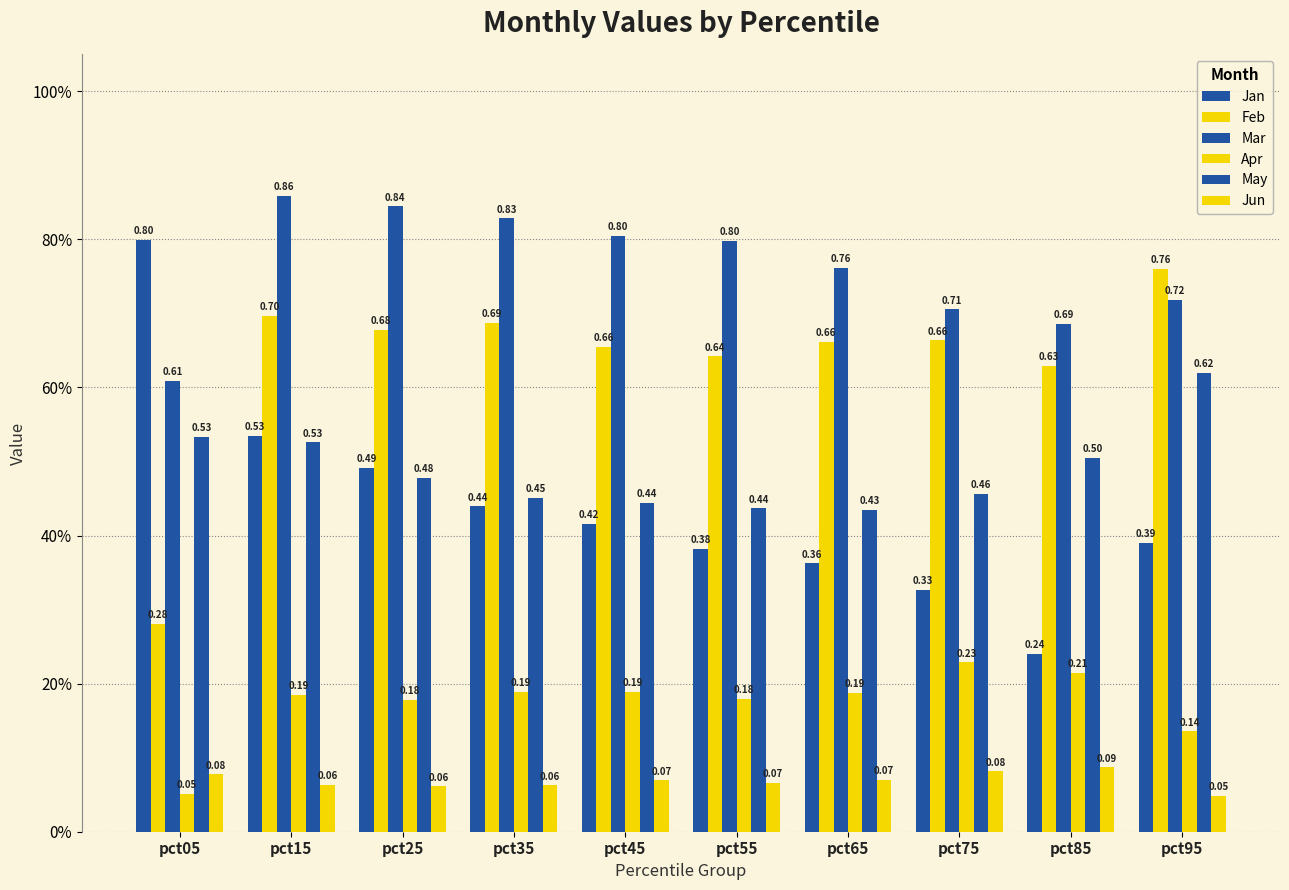

Which series has the largest total across all categories?

Mar